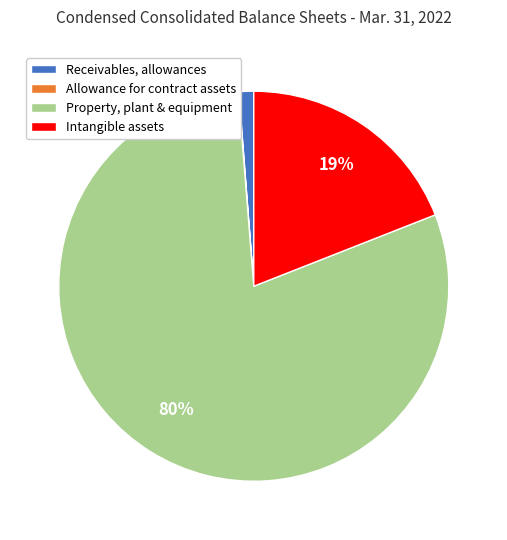

Do Property, plant & equipment and Receivables, allowances together represent more than half of the pie?

Yes